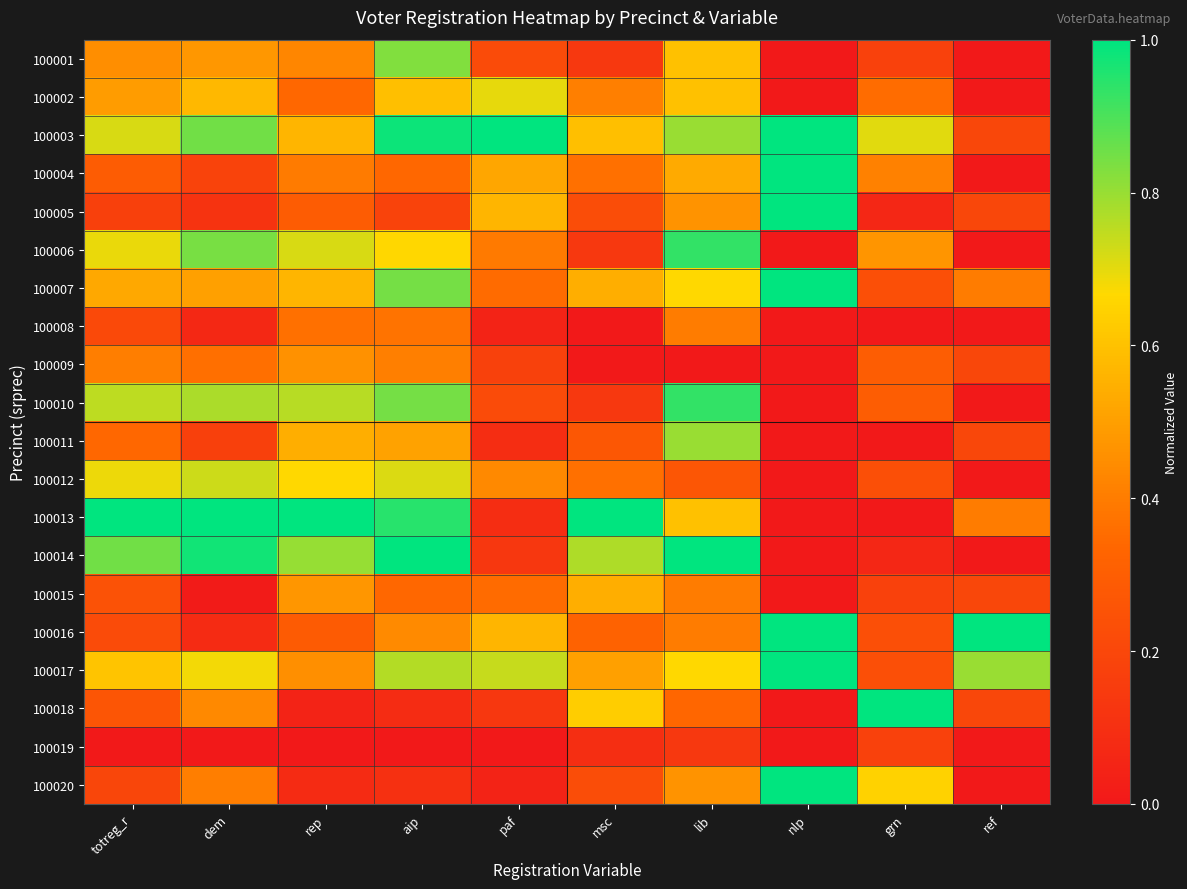

What is the total value across all series at nlp?

7.0